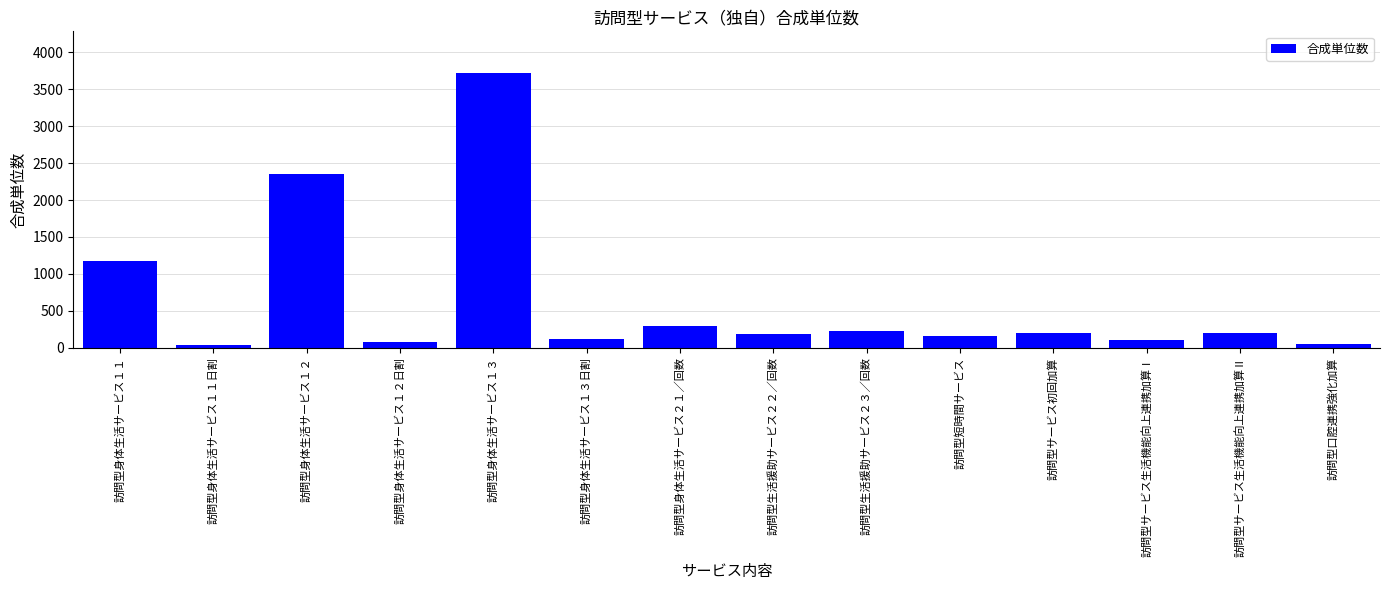

The value at 訪問型サービス生活機能向上連携加算Ⅱ is 200. True or false?

True